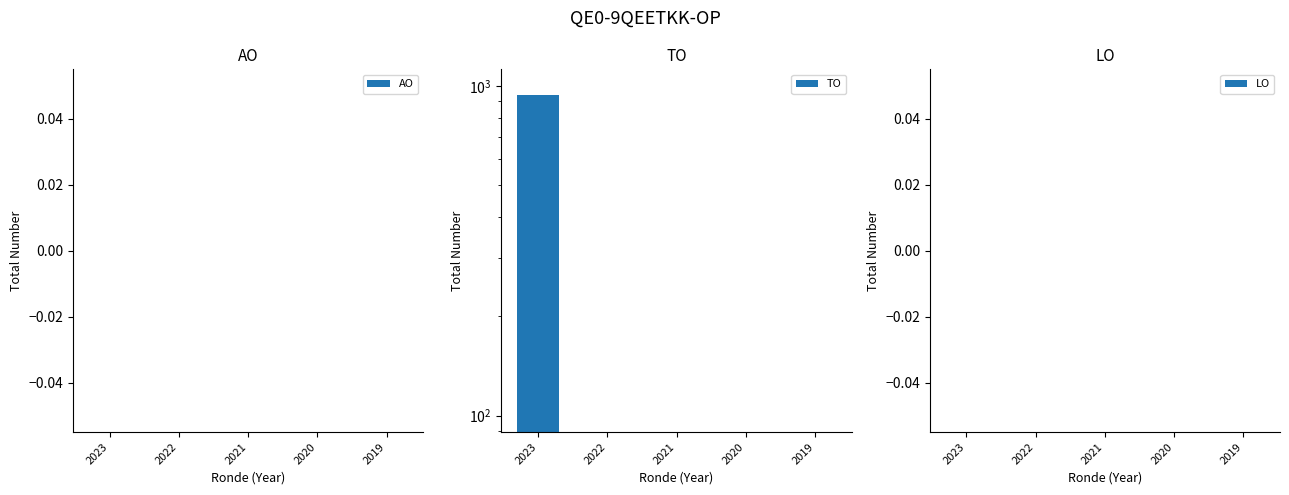

Count the number of data series in this chart.

3